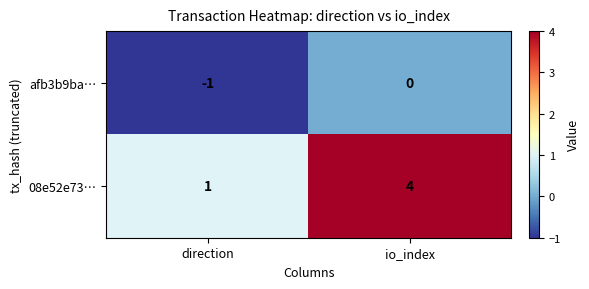

True or false: afb3b9ba… has a value of -1 at direction.

True